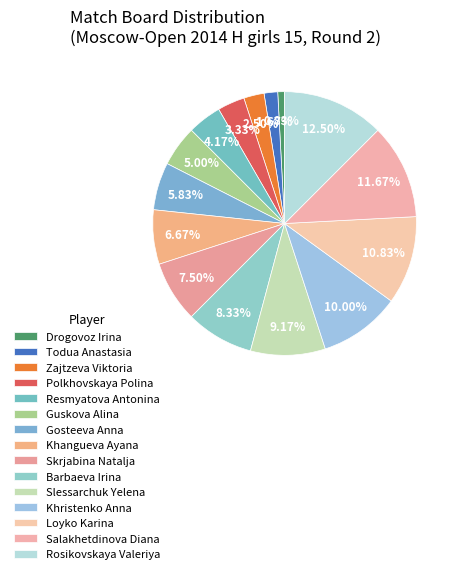

What is the change in value from Zajtzeva Viktoria to Barbaeva Irina?

+7